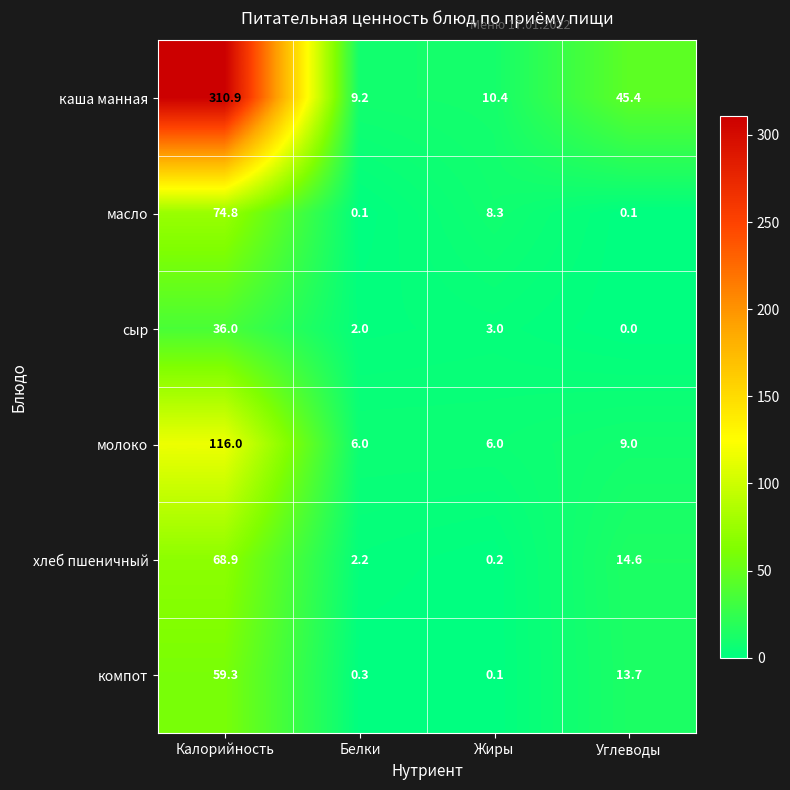

Rank the series at Калорийность from highest to lowest value.

каша манная, молоко, масло, хлеб пшеничный, компот, сыр